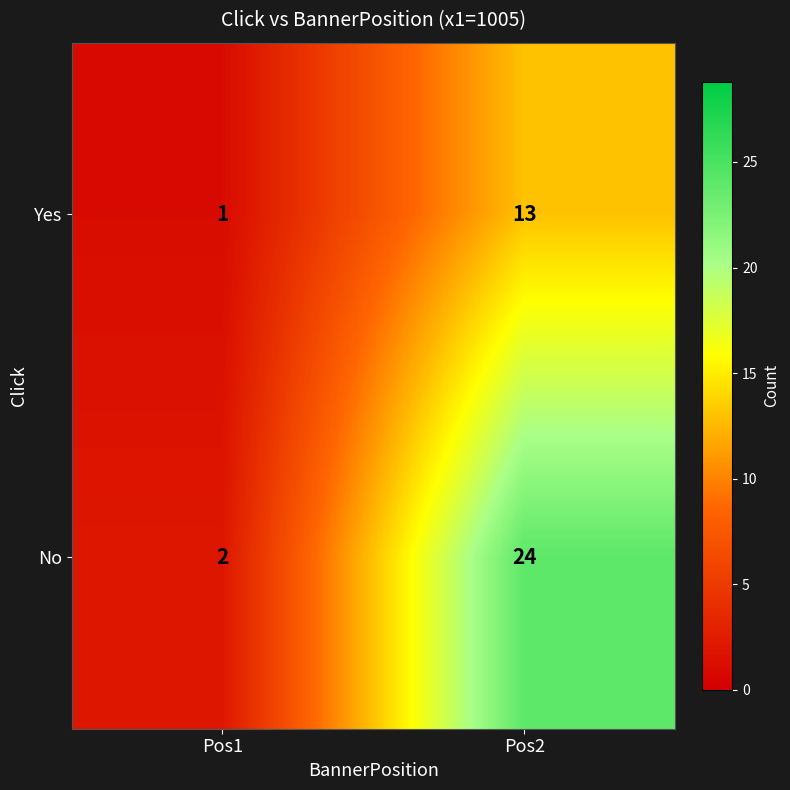

Where is Yes nearest to the value 7?

Pos1